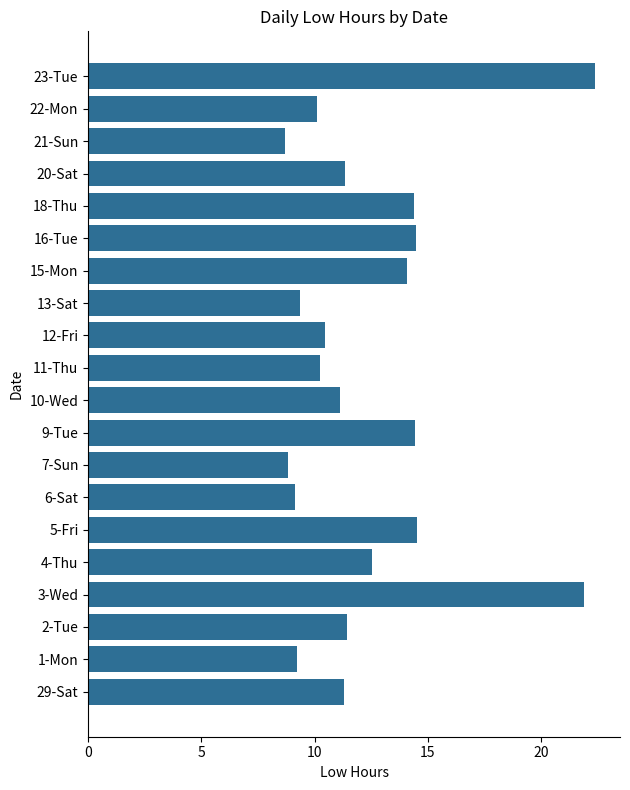

Does the chart contain stacked bars?

No